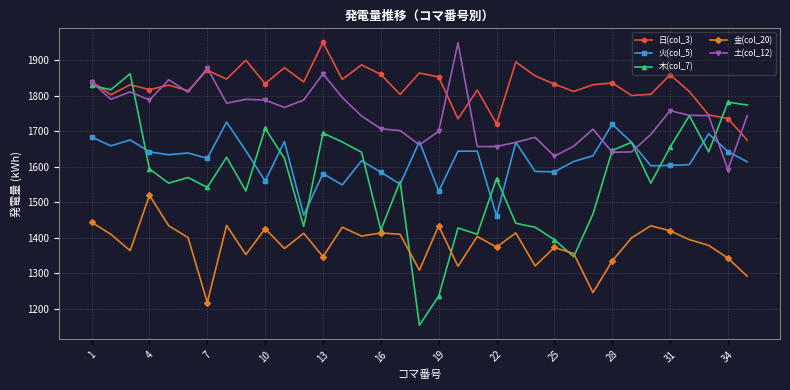

Which series has the largest total across all categories?

日(col_3)